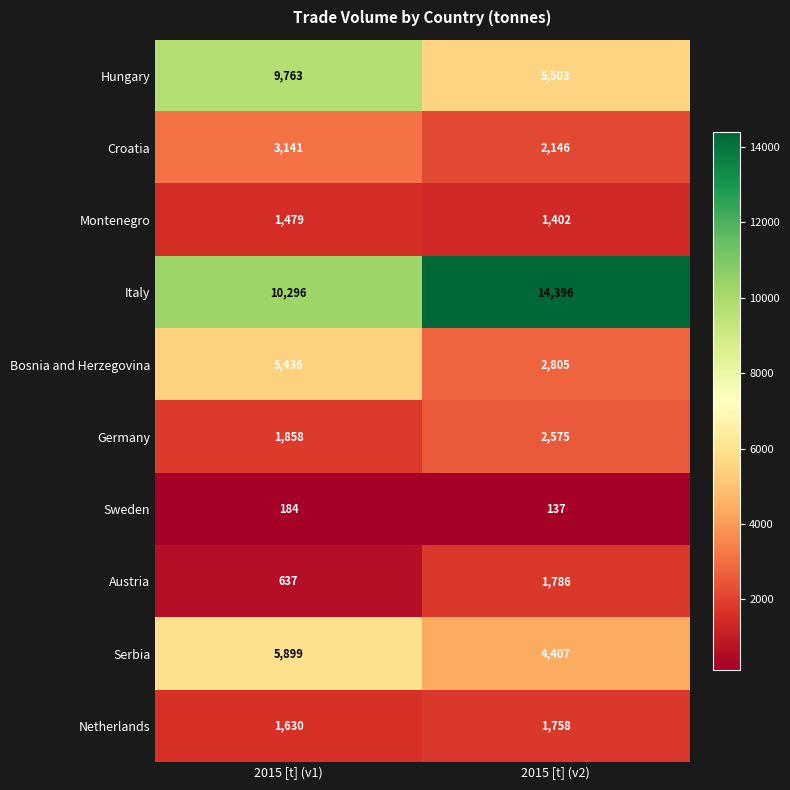

Rank the series by their maximum value, from lowest to highest.

Sweden, Montenegro, Netherlands, Austria, Germany, Croatia, Bosnia and Herzegovina, Serbia, Hungary, Italy